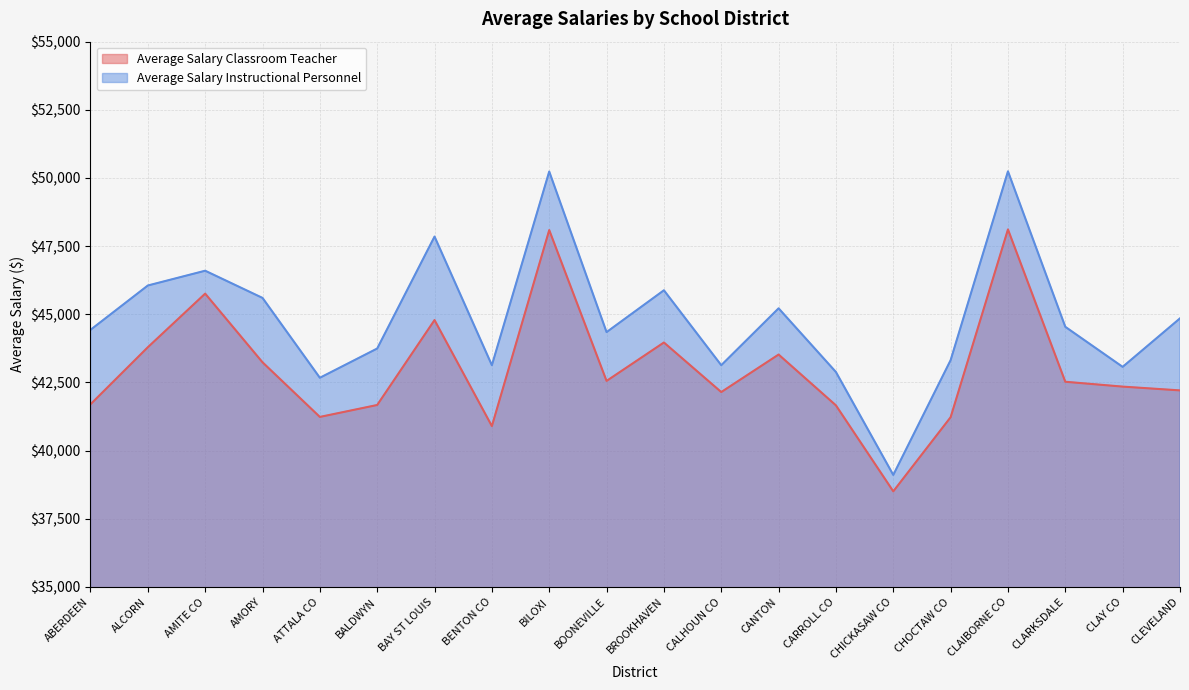

What is the label of the 14th point from the right?

BAY ST LOUIS